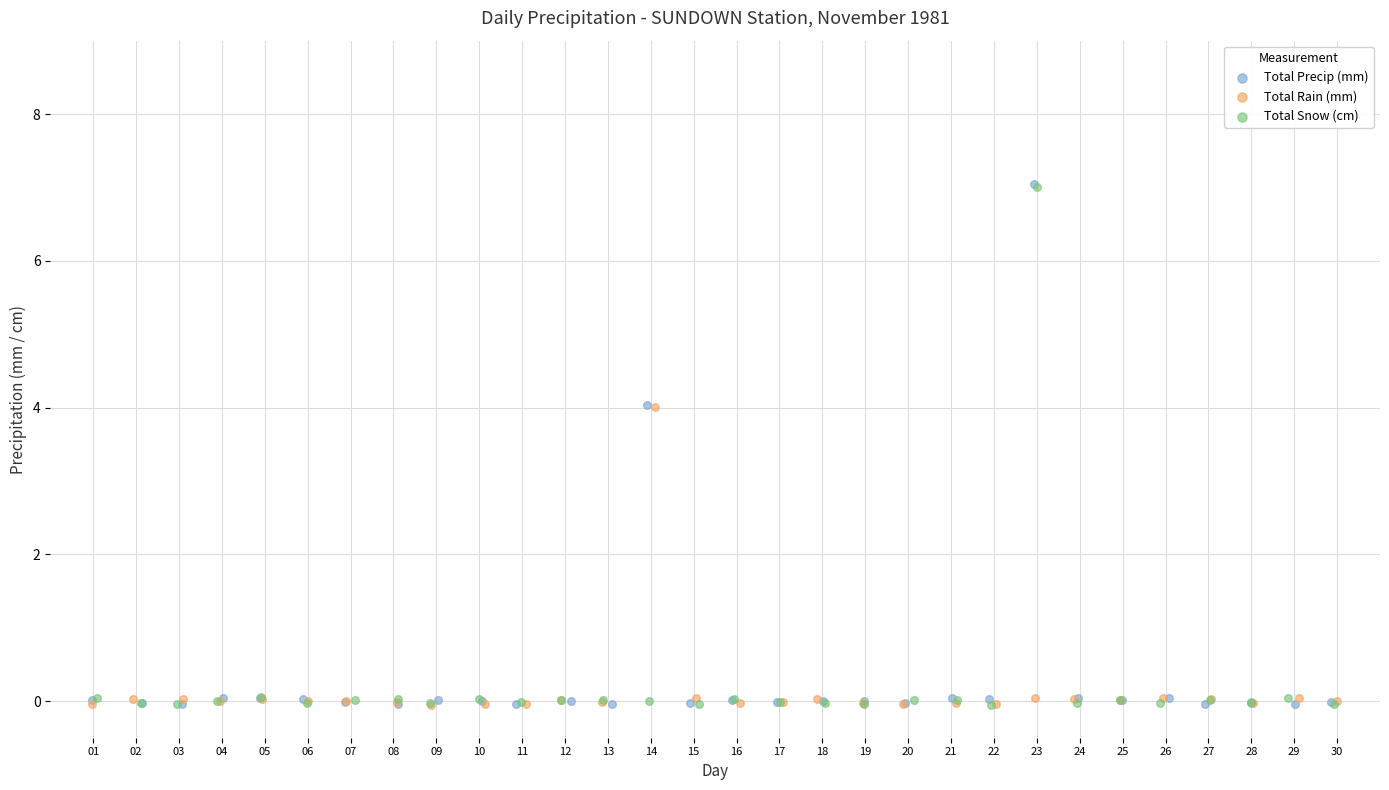

Which series has the widest spread of Y values?

Total Precip (mm)